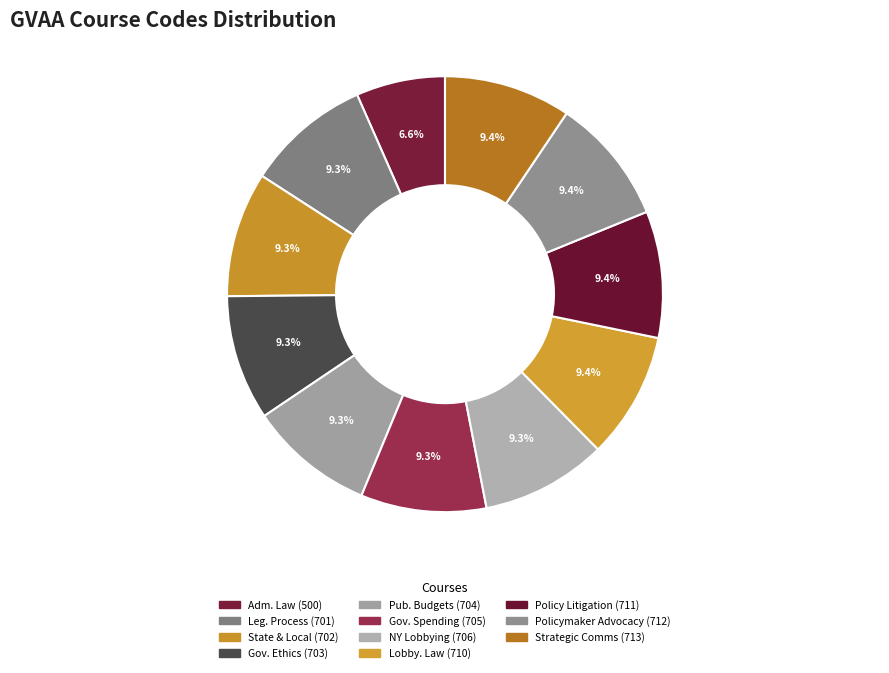

Count the number of slices in the pie.

11